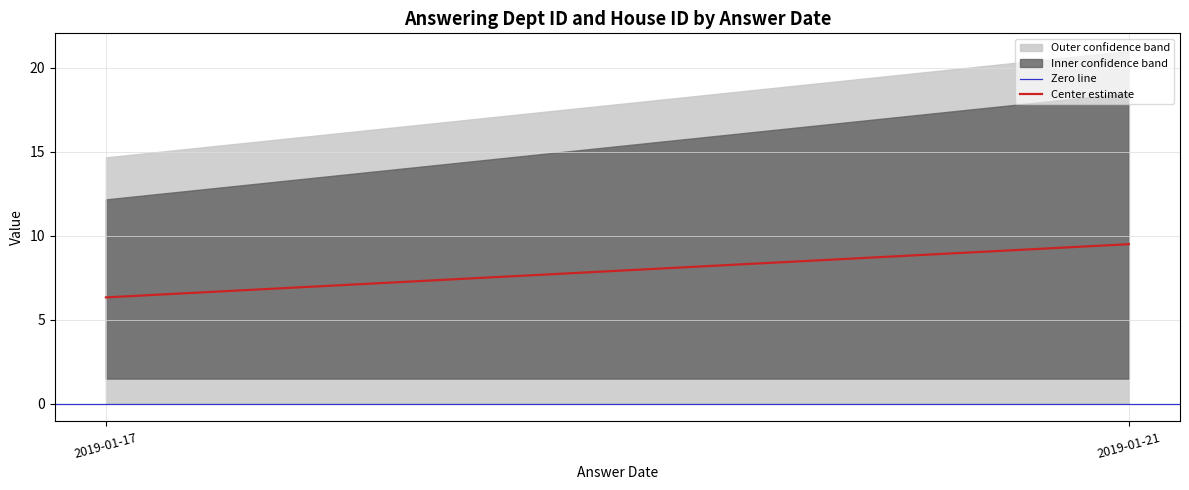

List the labels in order of Center estimate value, largest first.

2019-01-21, 2019-01-17